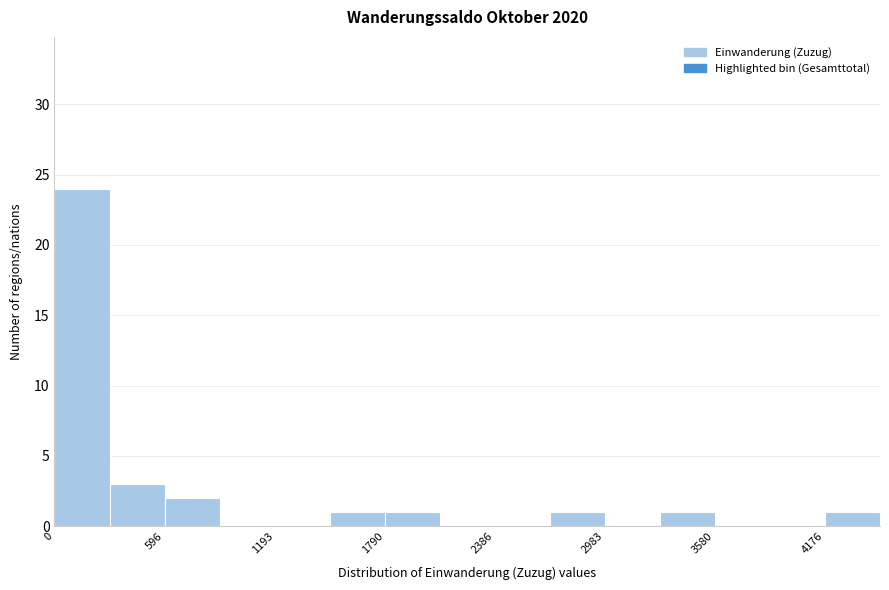

Around what value on the x-axis is the tallest bar? Give the approximate position of its centre, as read against the axis.

100